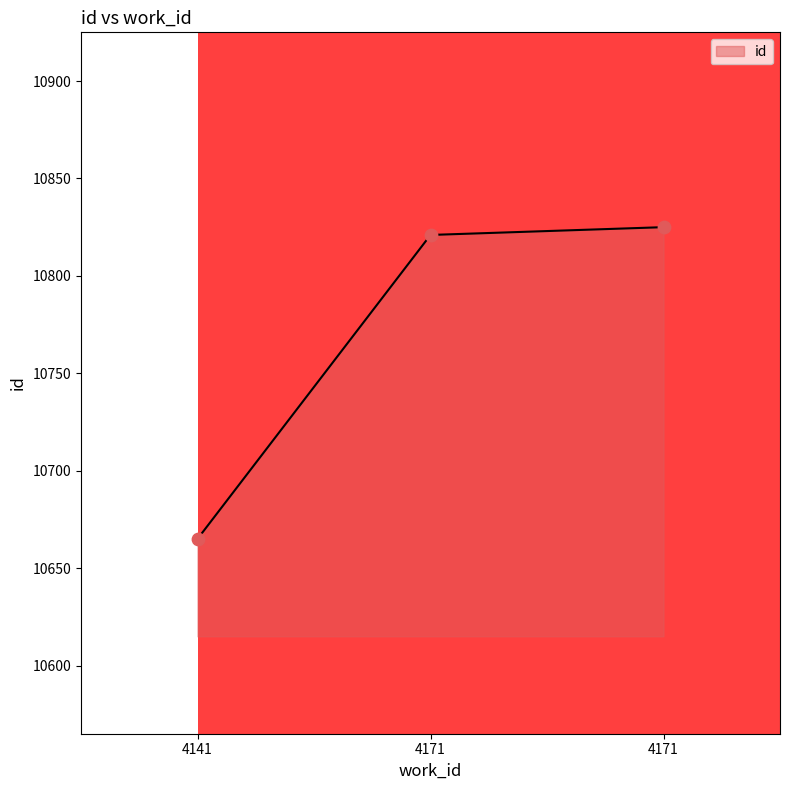

What is the change in value from 4141 to 4171?

+160